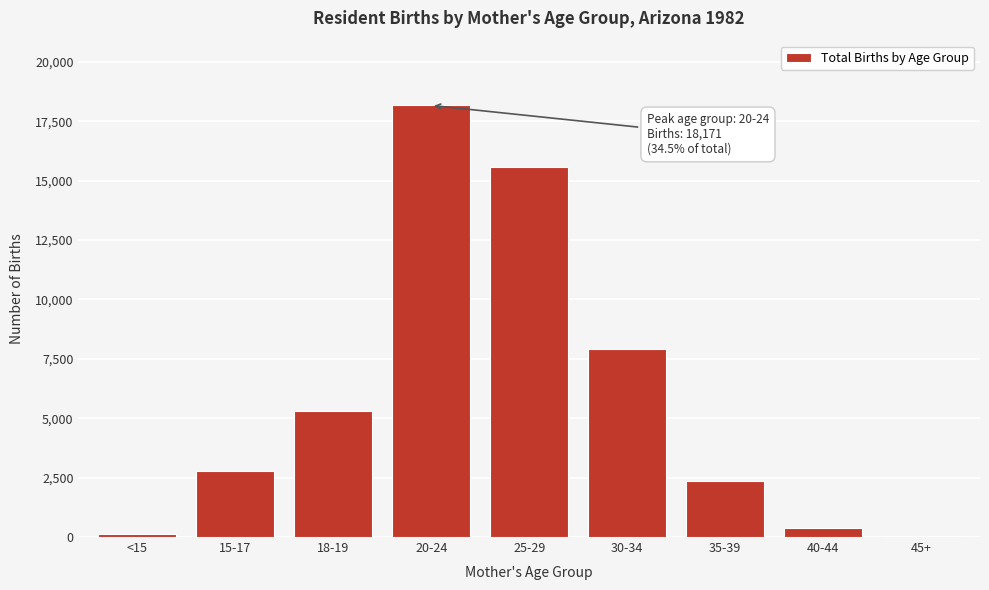

Reading right to left, extract all data points from this chart.

45+=25	40-44=369	35-39=2339	30-34=7925	25-29=15567	20-24=18171	18-19=5309	15-17=2788	<15=131